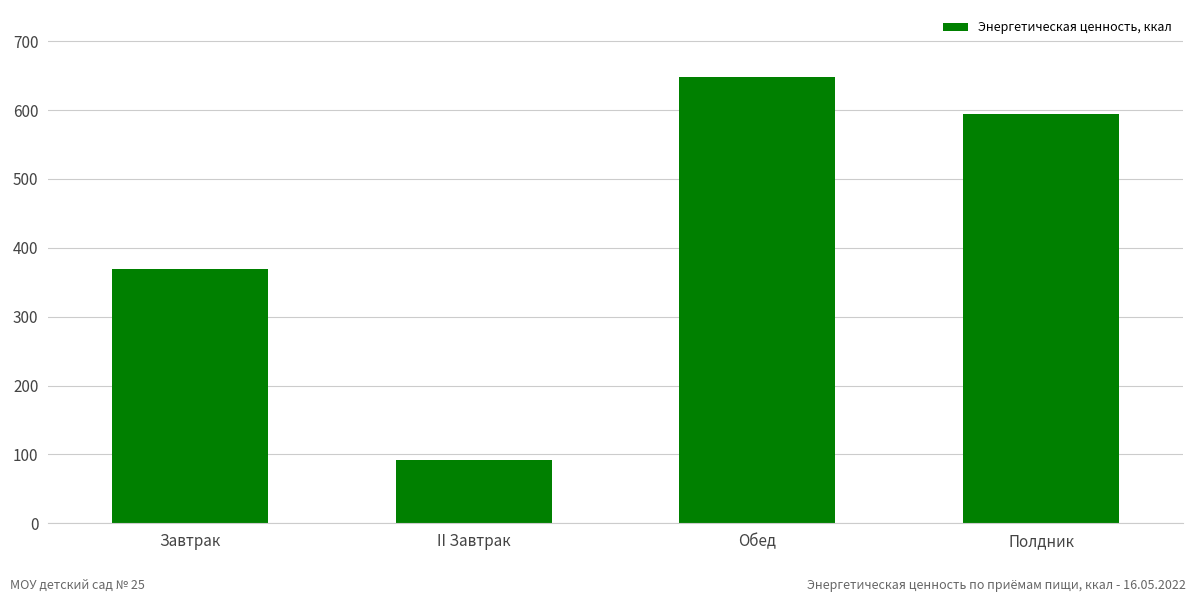

What is the difference between the maximum and minimum values?

557.0